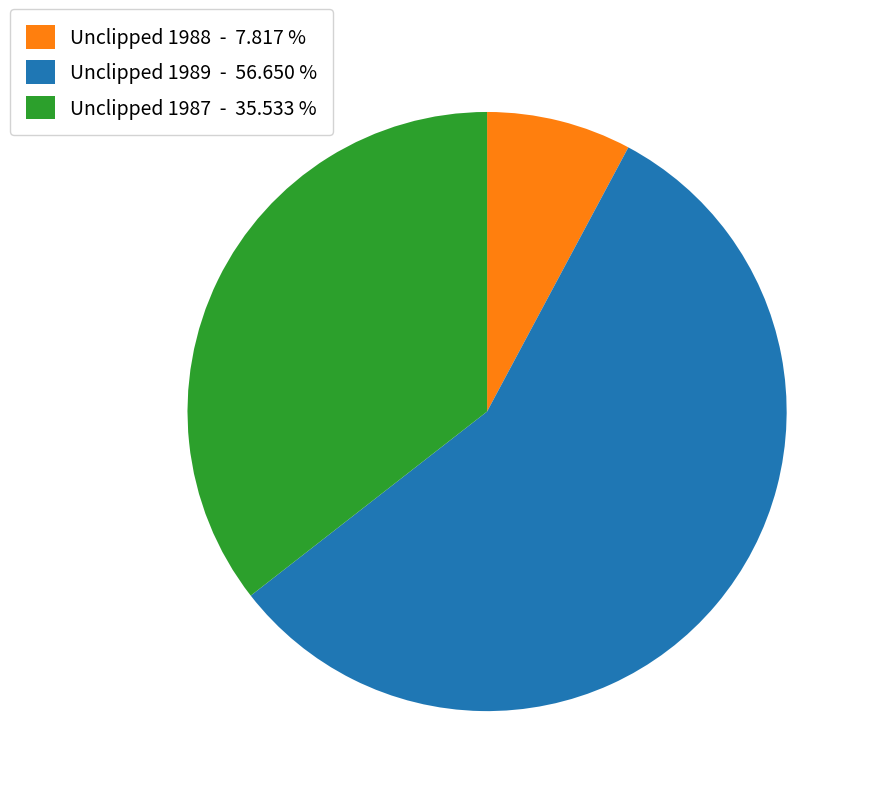

What is the ratio of the value at Unclipped 1989 - 56.650 % to the value at Unclipped 1988 - 7.817 %?

7.2